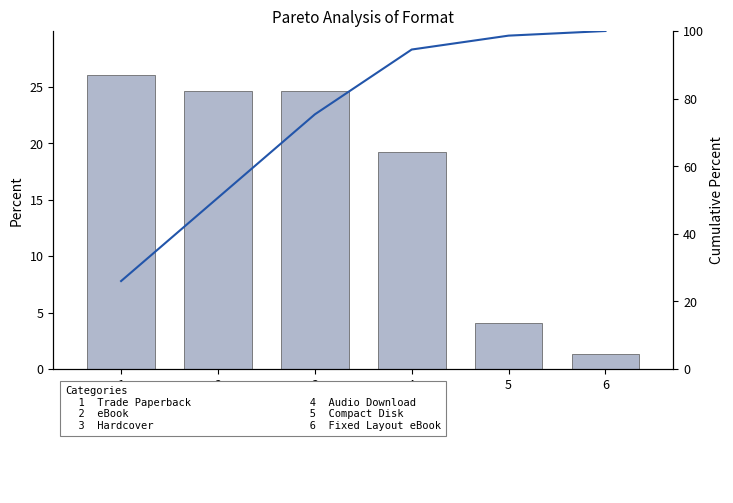

What is the ratio of the value at 2 to the value at 1?

1.9